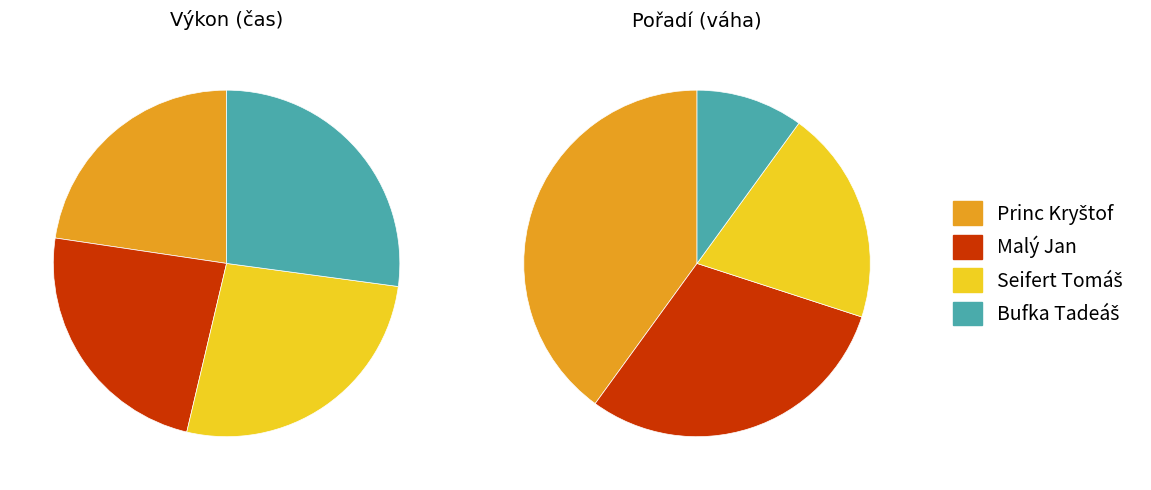

Rank the categories by value from highest to lowest.

Bufka Tadeáš, Seifert Tomáš, Malý Jan, Princ Kryštof